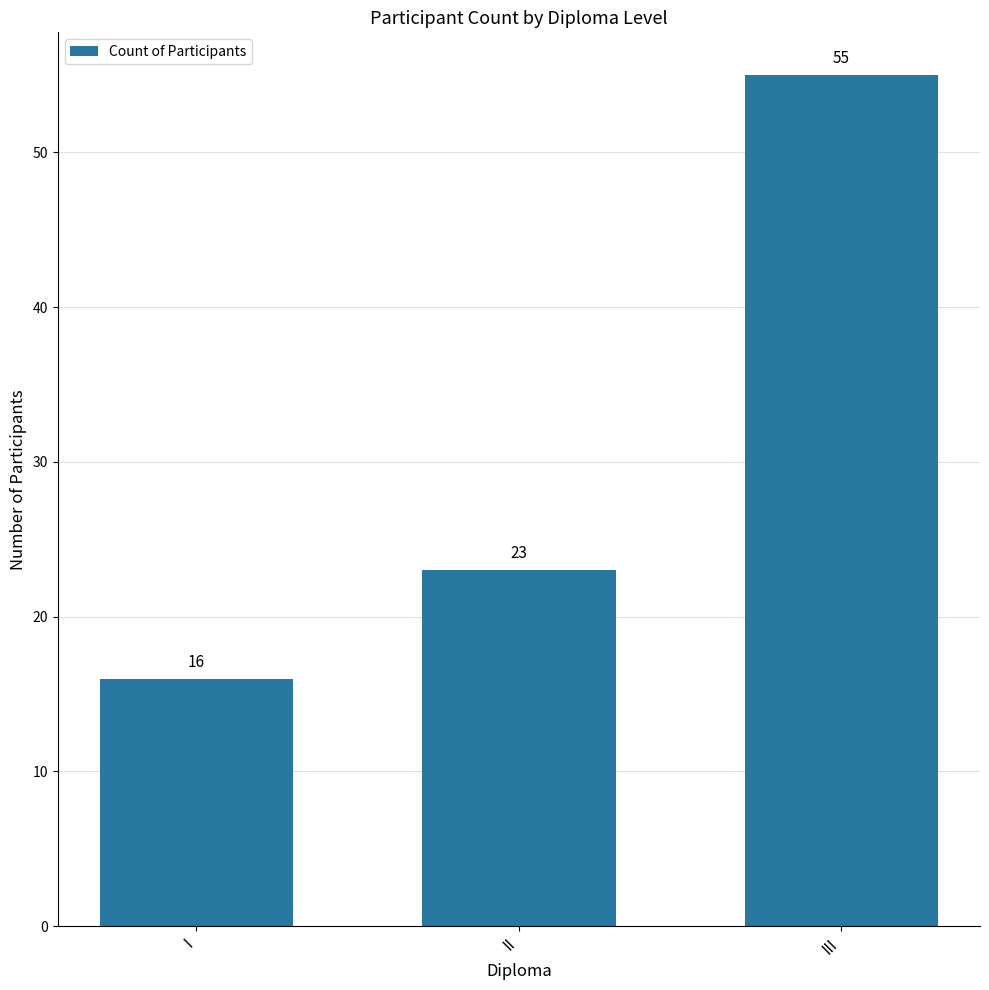

What is the maximum value shown in the chart?

55